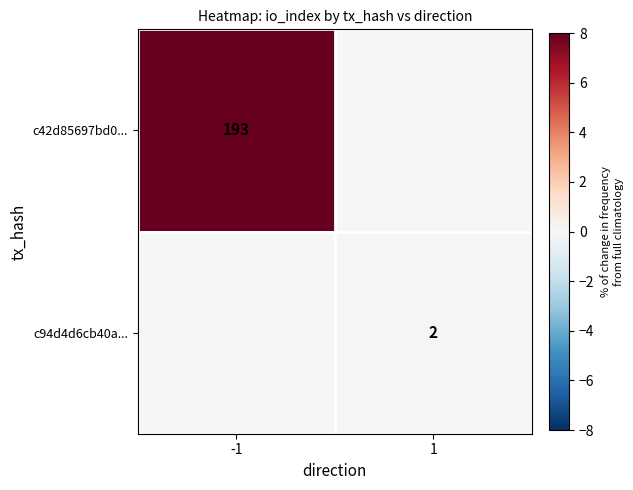

At which category does the chart reach its minimum across all series?

1